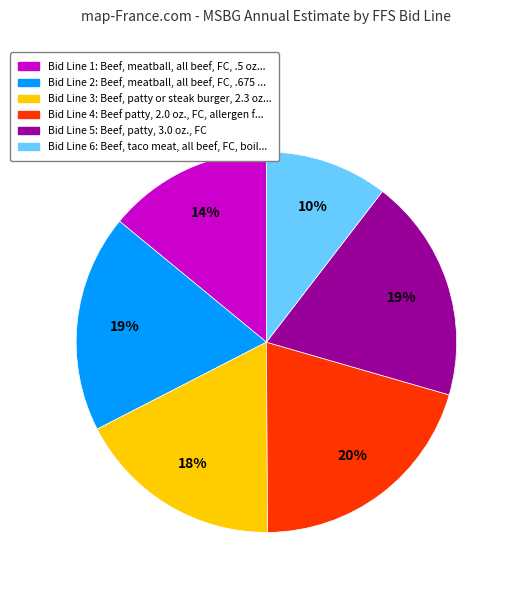

Is there a majority slice in this chart?

No